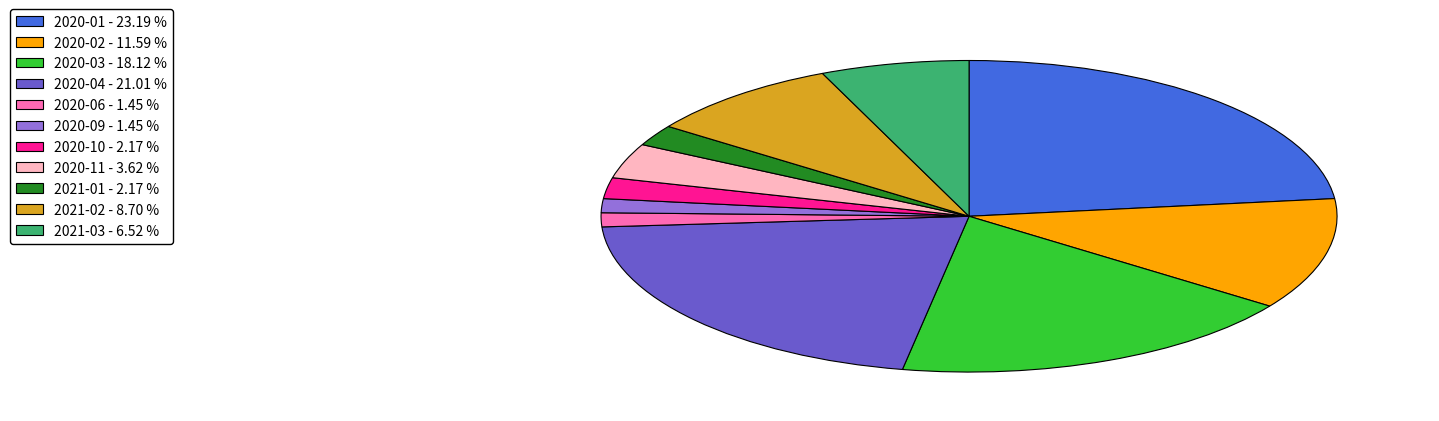

Approximately how many times larger is the value at 2020-03 - 18.12 % compared to 2020-06 - 1.45 %?

12.5